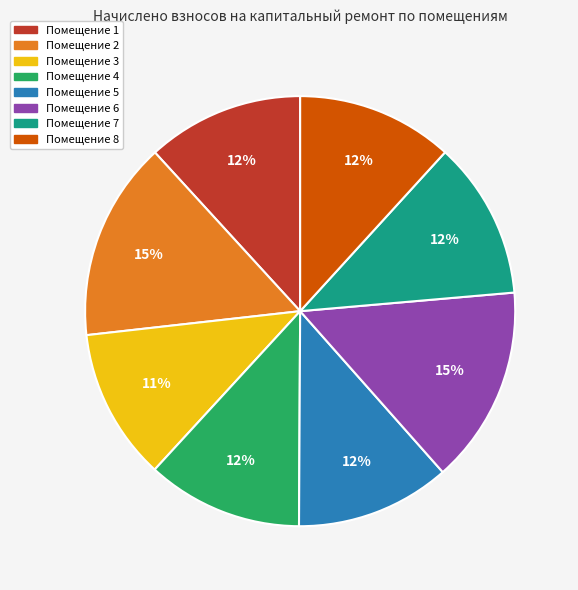

How many segments does this pie chart have?

8